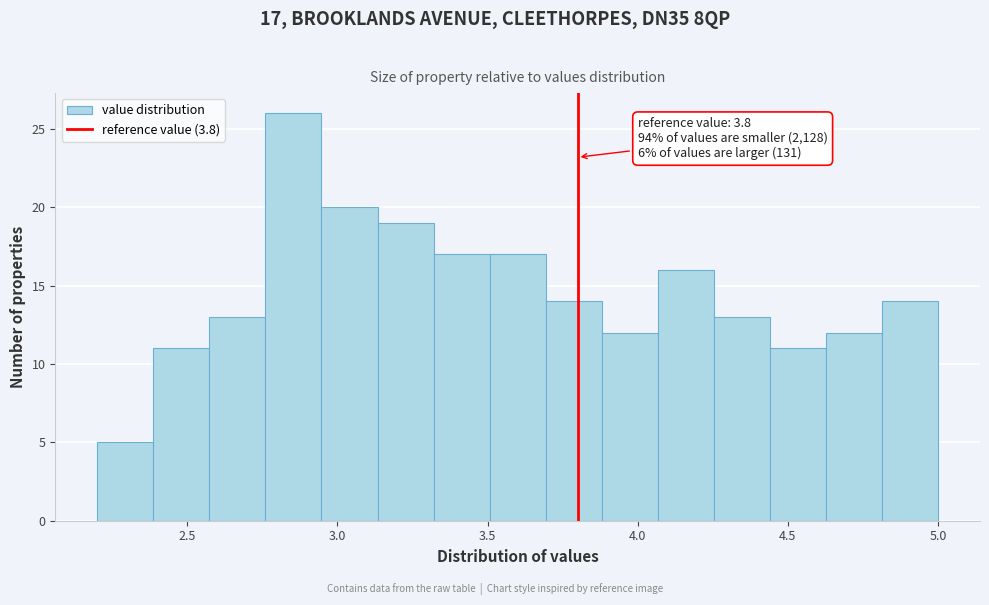

Around what value on the x-axis is the tallest bar? Give the approximate position of its centre, as read against the axis.

2.85